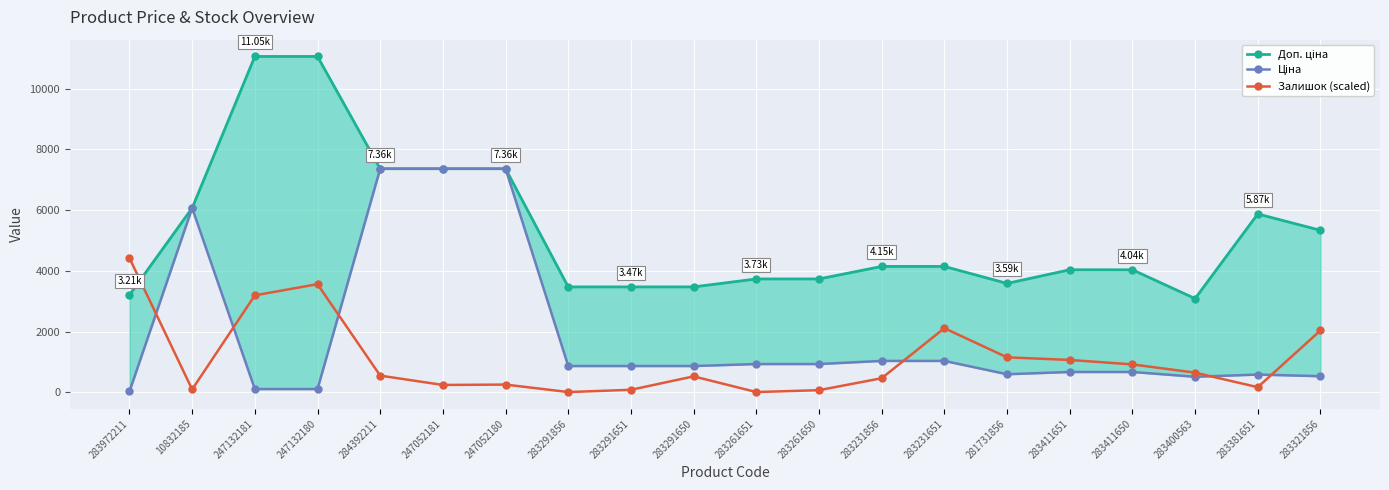

Where is the first local minimum for Ціна?

281731856